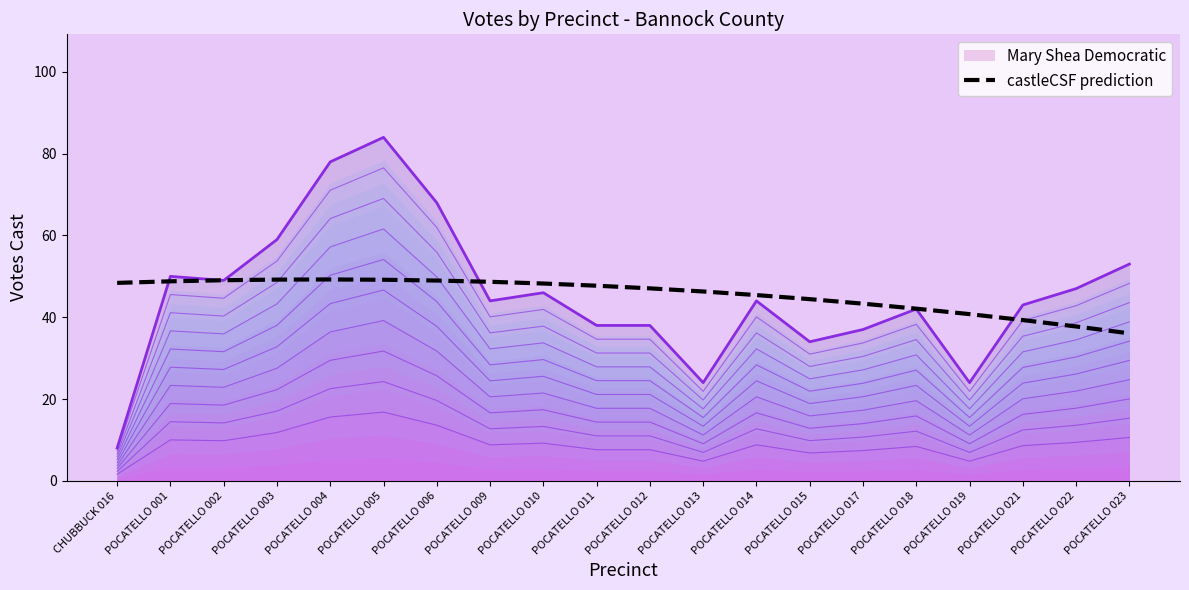

What is the difference between the maximum and minimum values?

13.2